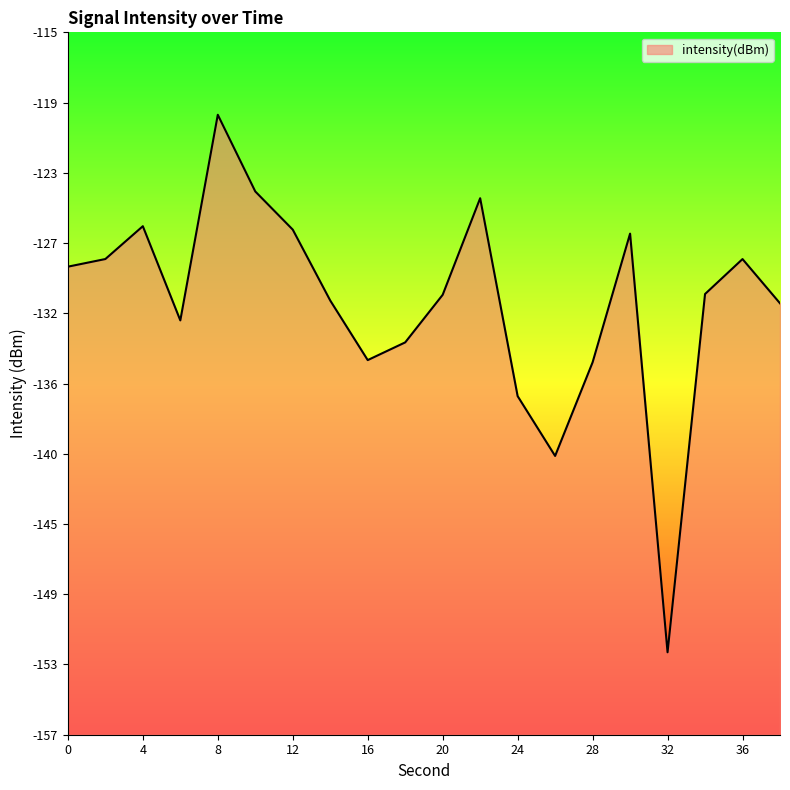

What is the smallest value displayed?

-152.3